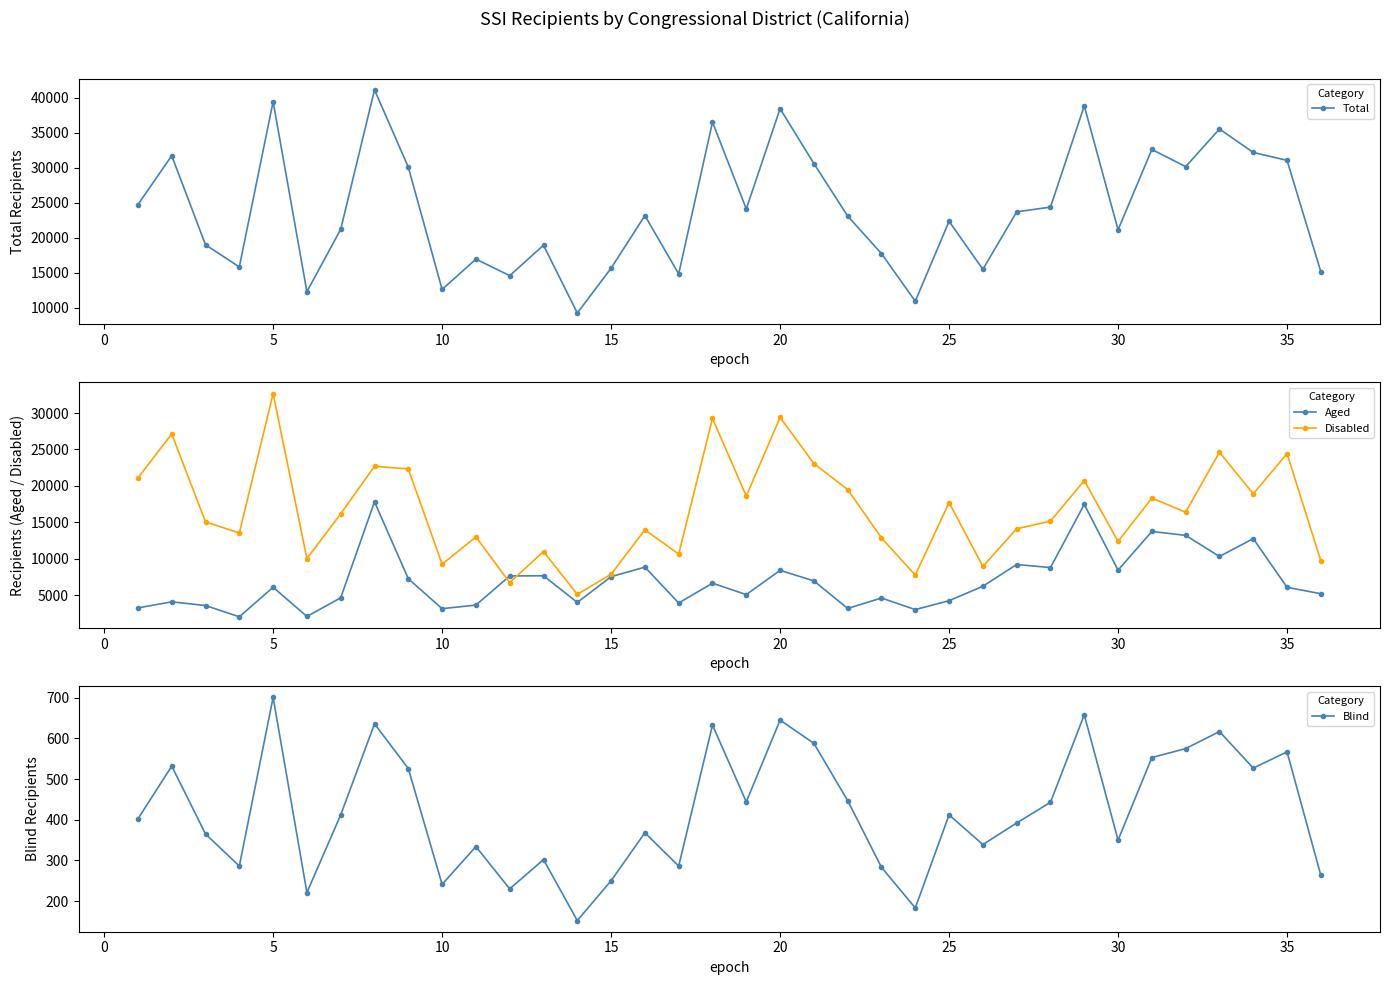

Reading left to right, list all the values displayed in this chart.

Total: 24729	31724	18988	15832	39445	12289	21204	41132	30086	12614	16945	14579	18931	9242	15646	23166	14829	36519	24109	38443	30599	23098	17731	10928	22346	15483	23699	24378	38842	21134	32614	30161	35536	32183	31060	15130
Aged: 3240	4072	3565	2018	6078	2061	4628	17810	7244	3132	3628	7627	7651	3989	7531	8838	3911	6630	5066	8397	6945	3164	4596	3008	4226	6210	9199	8780	17460	8424	13734	13199	10306	12749	6068	5181
Disabled: 21087	27120	15058	13528	32666	10007	16164	22686	22316	9241	12983	6722	10978	5101	7865	13960	10632	29256	18599	29401	23066	19487	12852	7737	17708	8934	14108	15155	20724	12360	18327	16387	24613	18907	24425	9686
Blind: 402	532	365	286	701	221	412	636	526	241	334	230	302	152	250	368	286	633	444	645	588	447	283	183	412	339	392	443	658	350	553	575	617	527	567	263